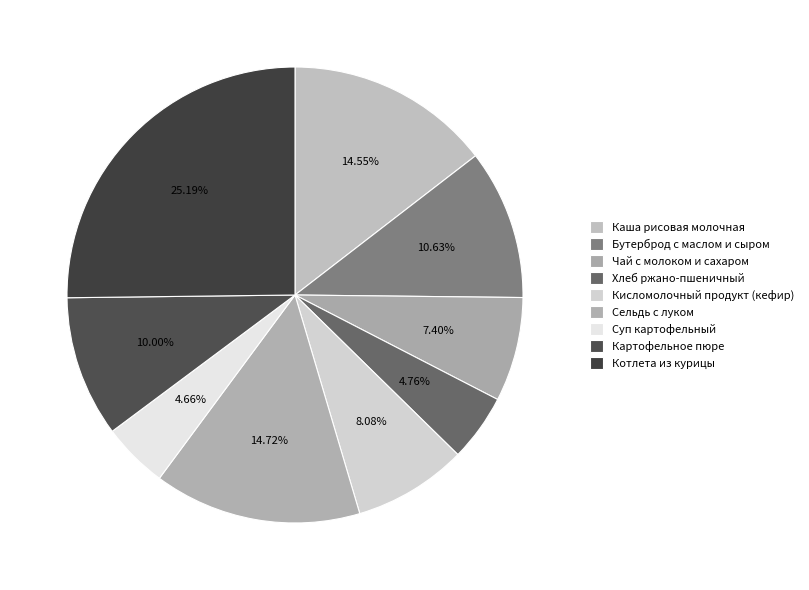

Does any single category account for the majority?

No